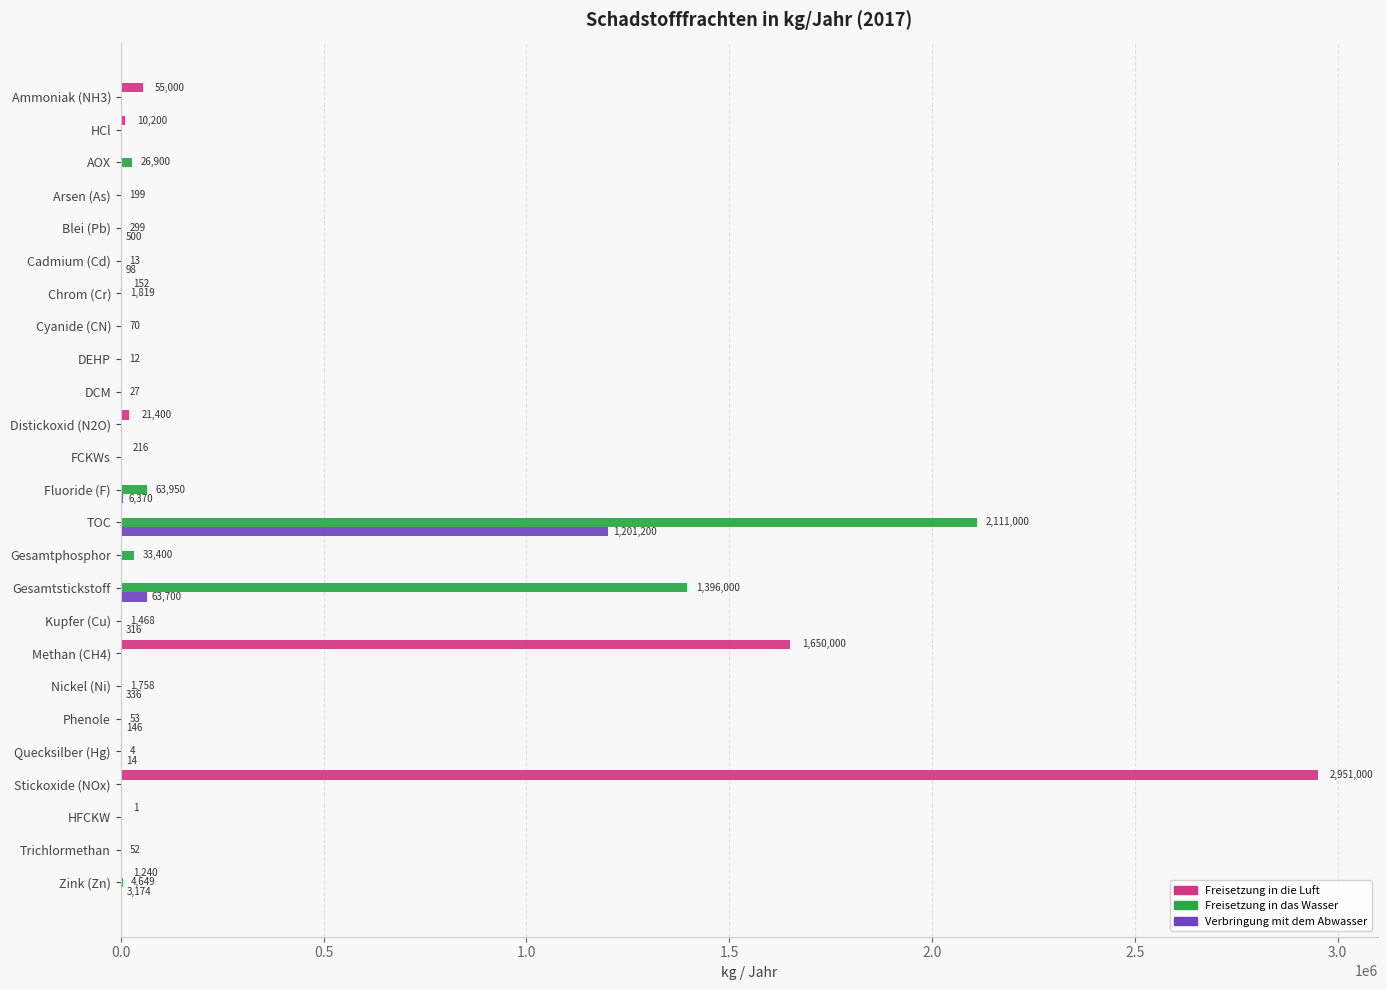

Is it true that Verbringung mit dem Abwasser equals 0 at HFCKW?

True